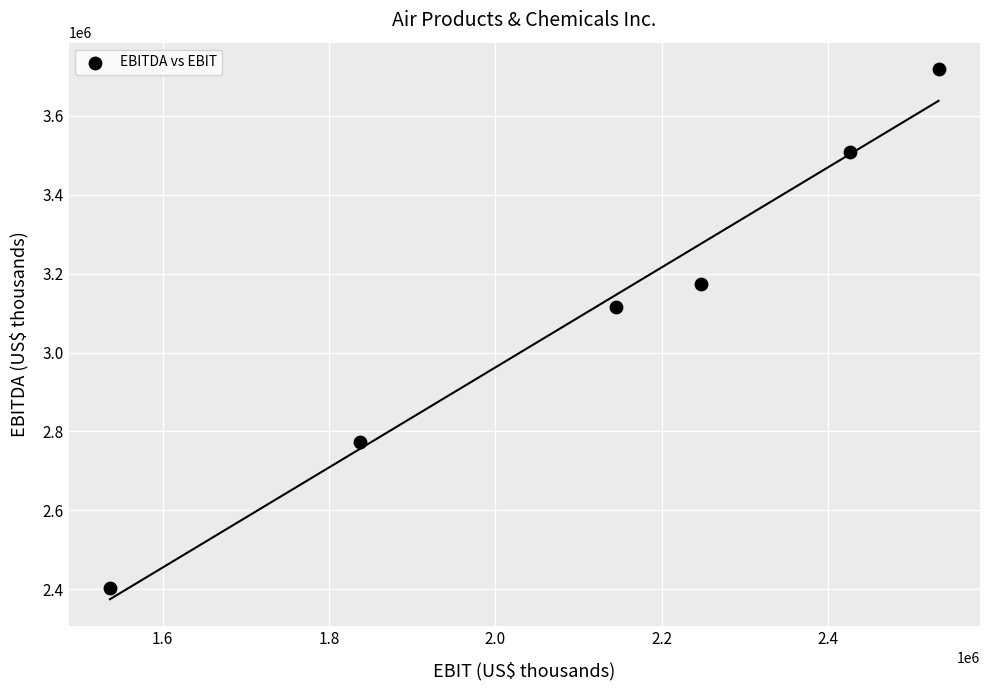

What Y value in the scatter plot is closest to 3060300?

3116200